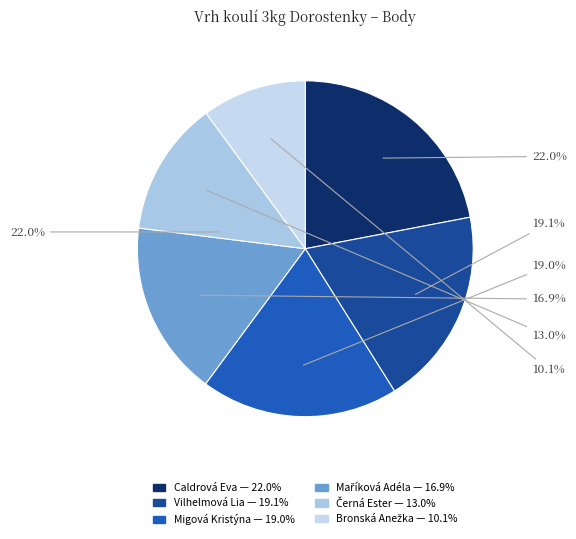

Is the sum of Černá Ester and Maříková Adéla greater than half?

No